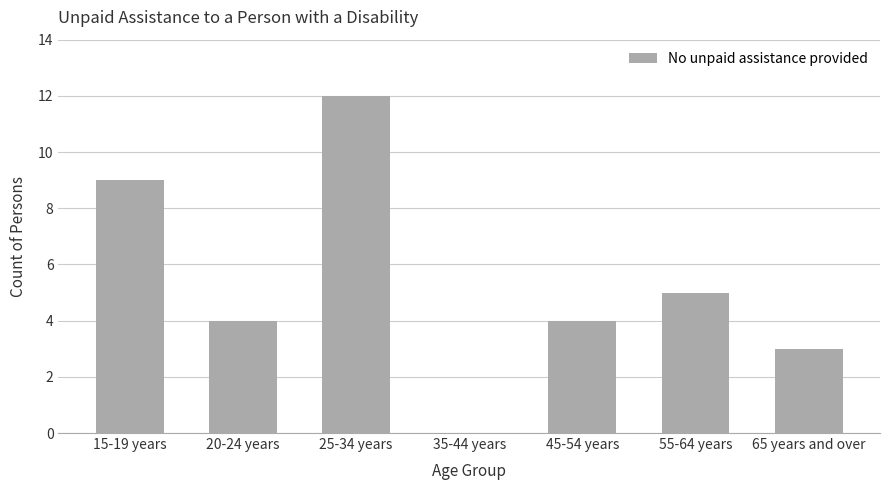

Which has a higher value, 35-44 years or 25-34 years?

25-34 years